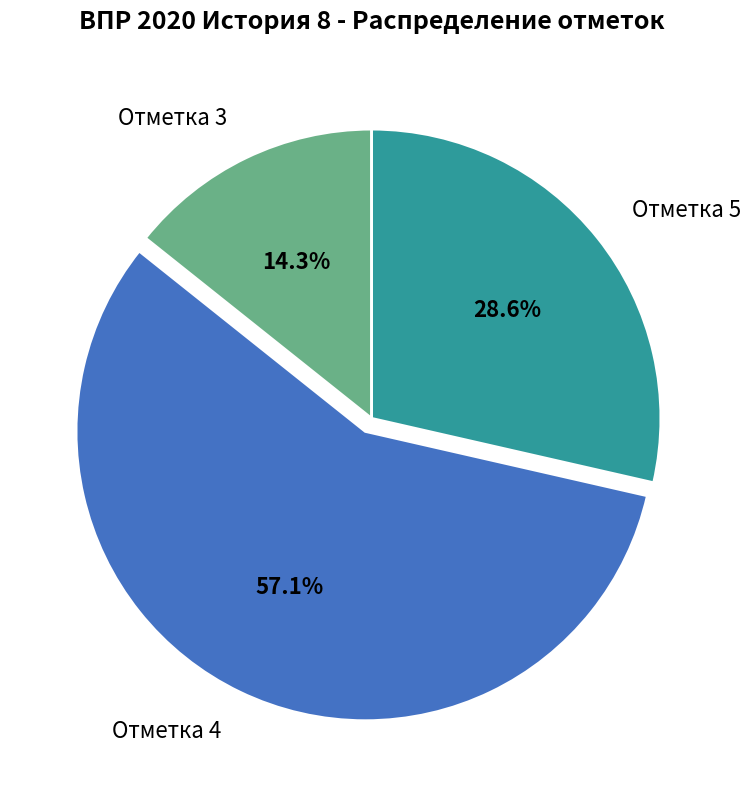

Does any single category account for the majority?

Yes